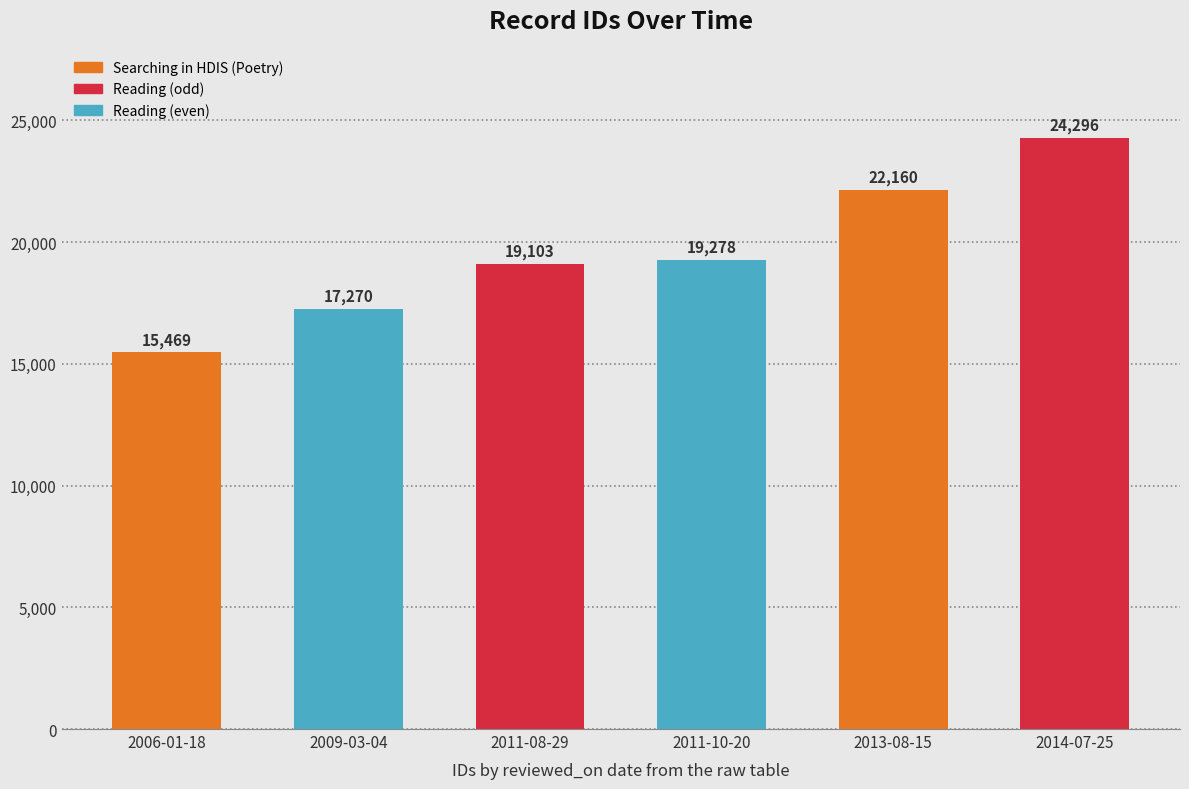

List the labels in order of value, largest first.

2014-07-25, 2013-08-15, 2011-10-20, 2011-08-29, 2009-03-04, 2006-01-18